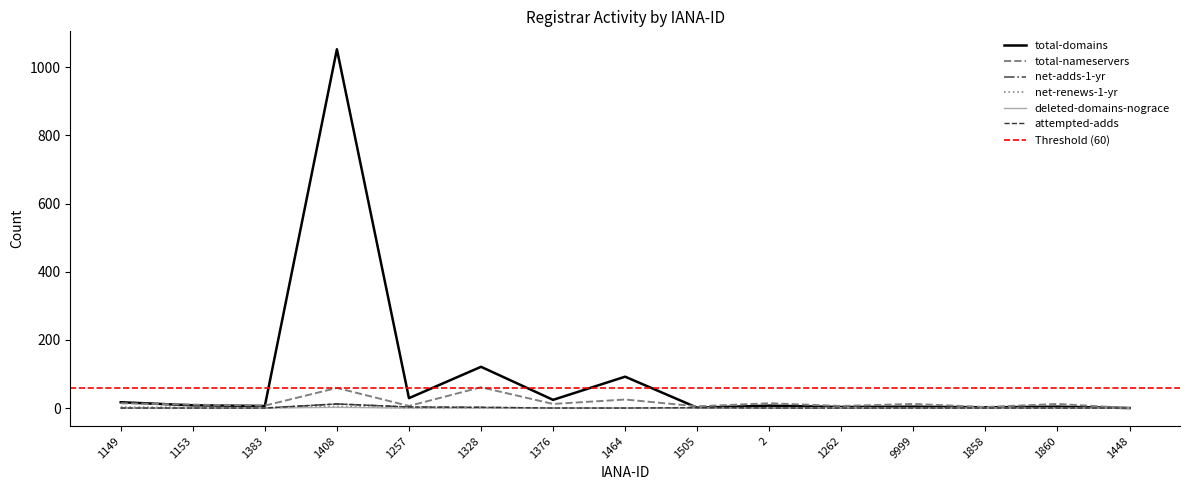

True or false: total-nameservers and net-renews-1-yr intersect in this chart.

False